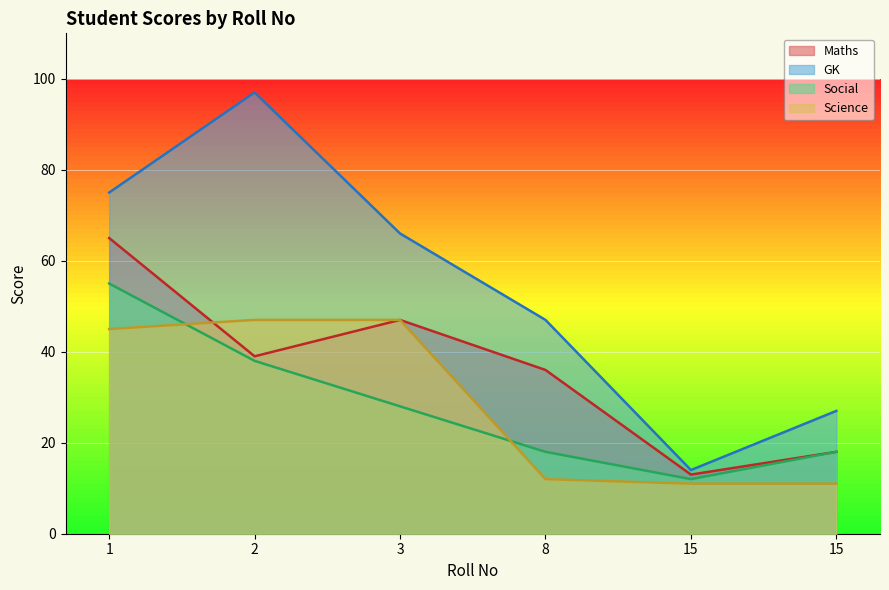

What is the value of the Maths point at the 1st from the left?

65